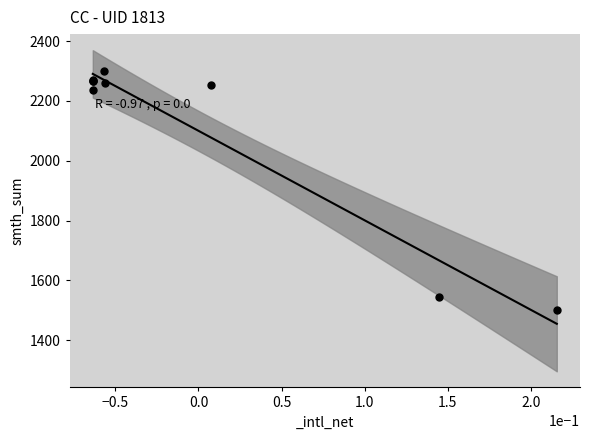

What Y value in the scatter plot is closest to 1900?

2236.7